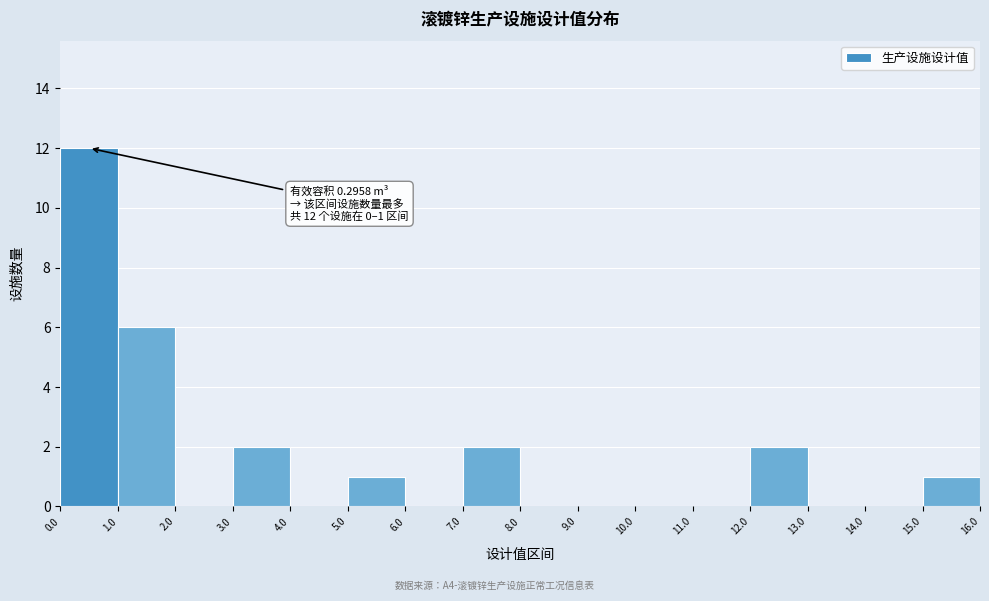

Which range on the x-axis has the tallest bar?

0.0 to 1.0